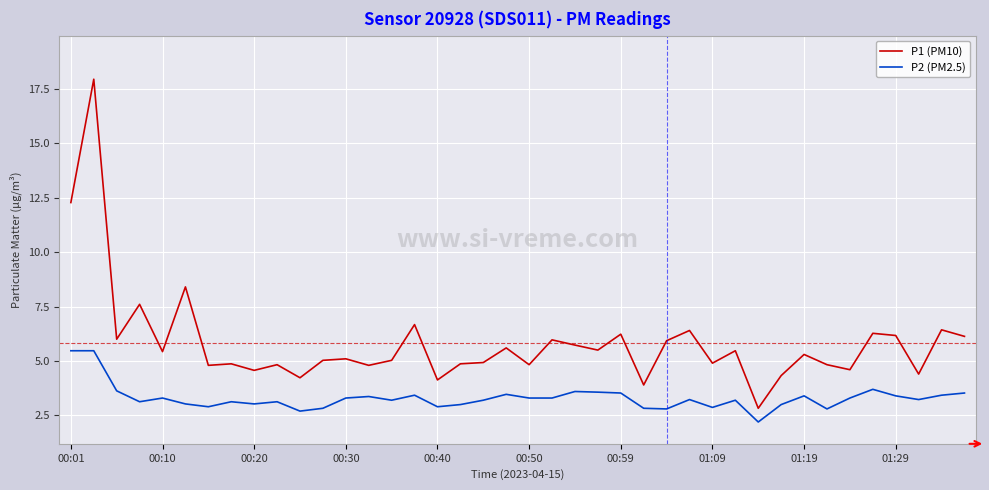

What is the smallest value displayed?

2.2